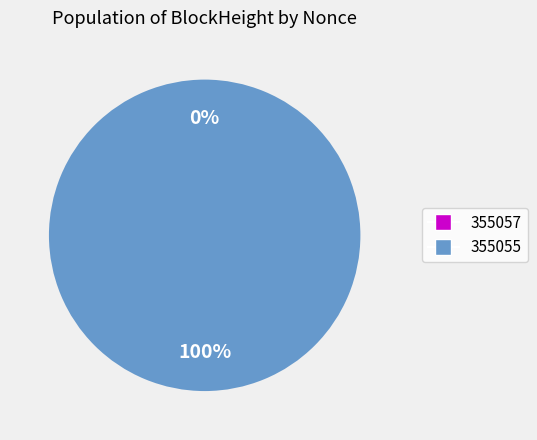

What is the smallest slice in the pie chart?

355057